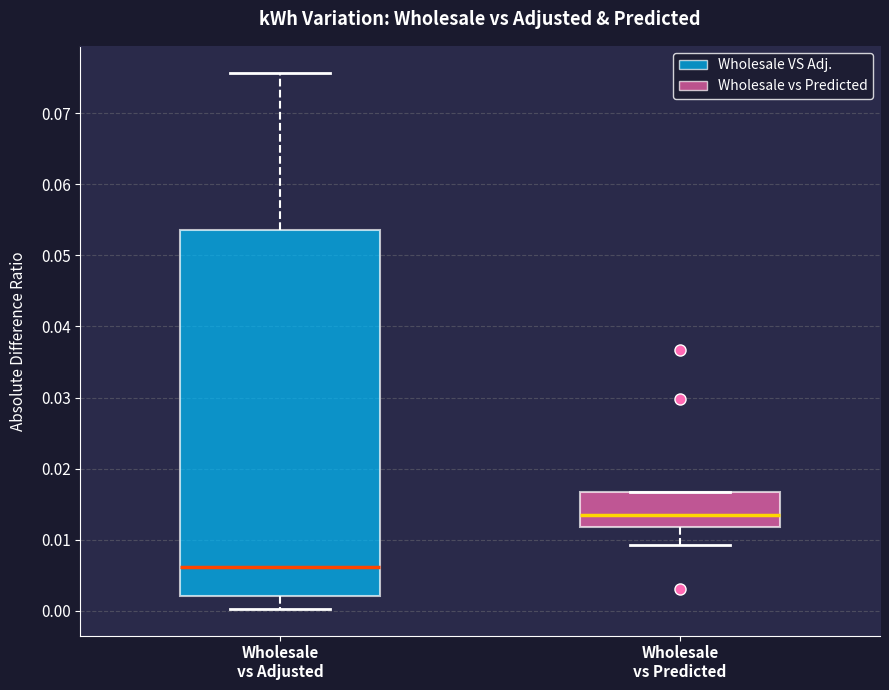

Which box is the tallest, from its lower edge to its upper edge?

Wholesale vs Adjusted